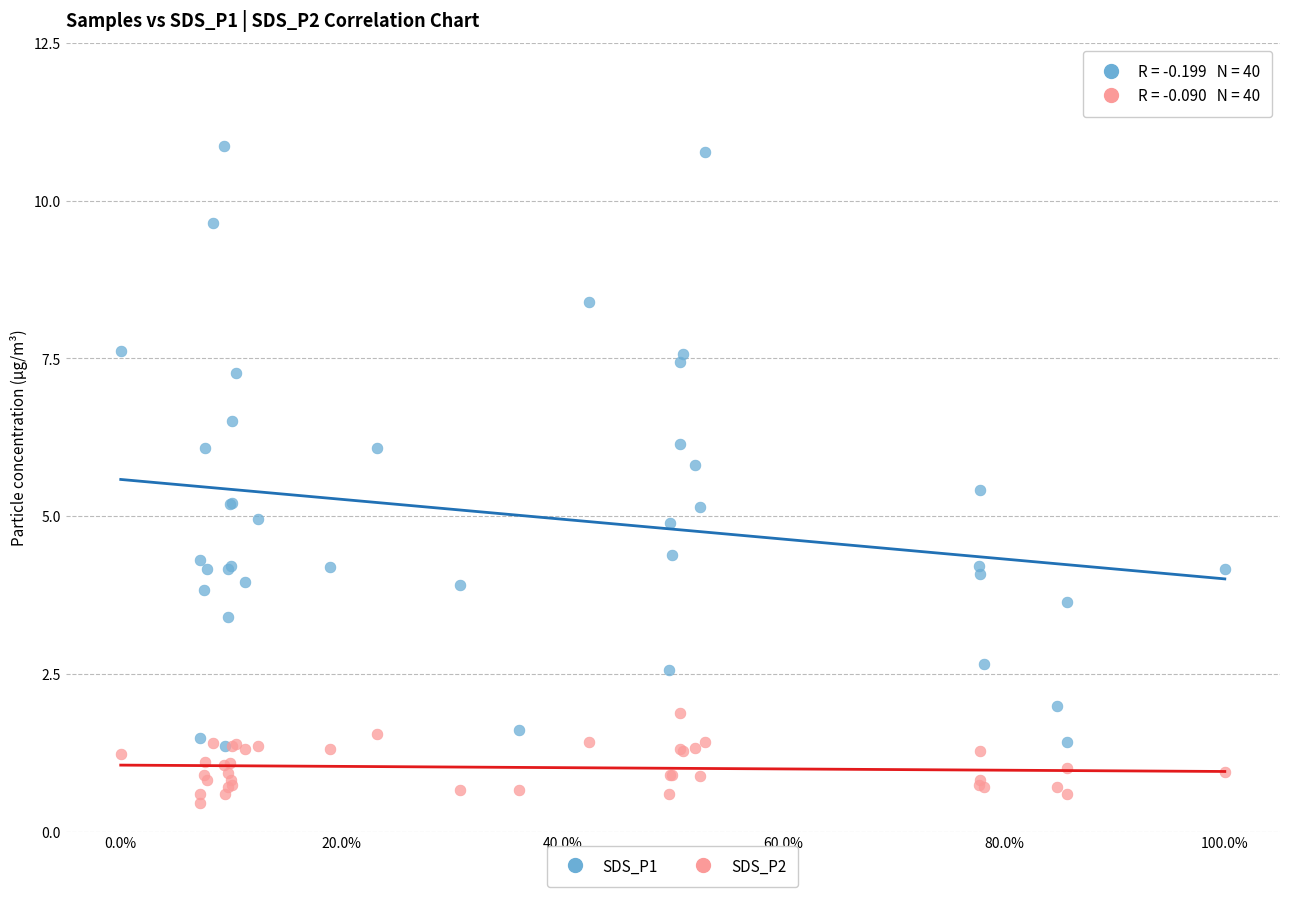

Which series has the widest spread of Y values?

SDS_P1